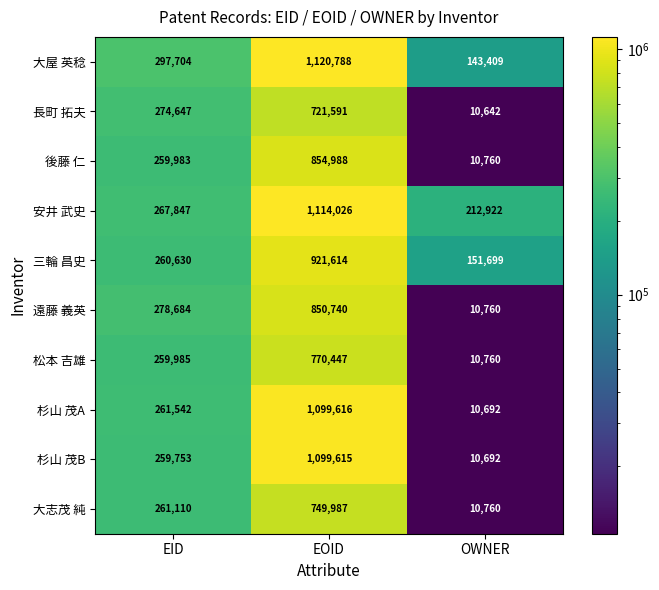

Reading right to left, what are all the values shown in this chart?

大屋 英稔: 143409	1120788	297704
長町 拓夫: 10642	721591	274647
後藤 仁: 10760	854988	259983
安井 武史: 212922	1114026	267847
三輪 昌史: 151699	921614	260630
遠藤 義英: 10760	850740	278684
松本 吉雄: 10760	770447	259985
杉山 茂A: 10692	1099616	261542
杉山 茂B: 10692	1099615	259753
大志茂 純: 10760	749987	261110